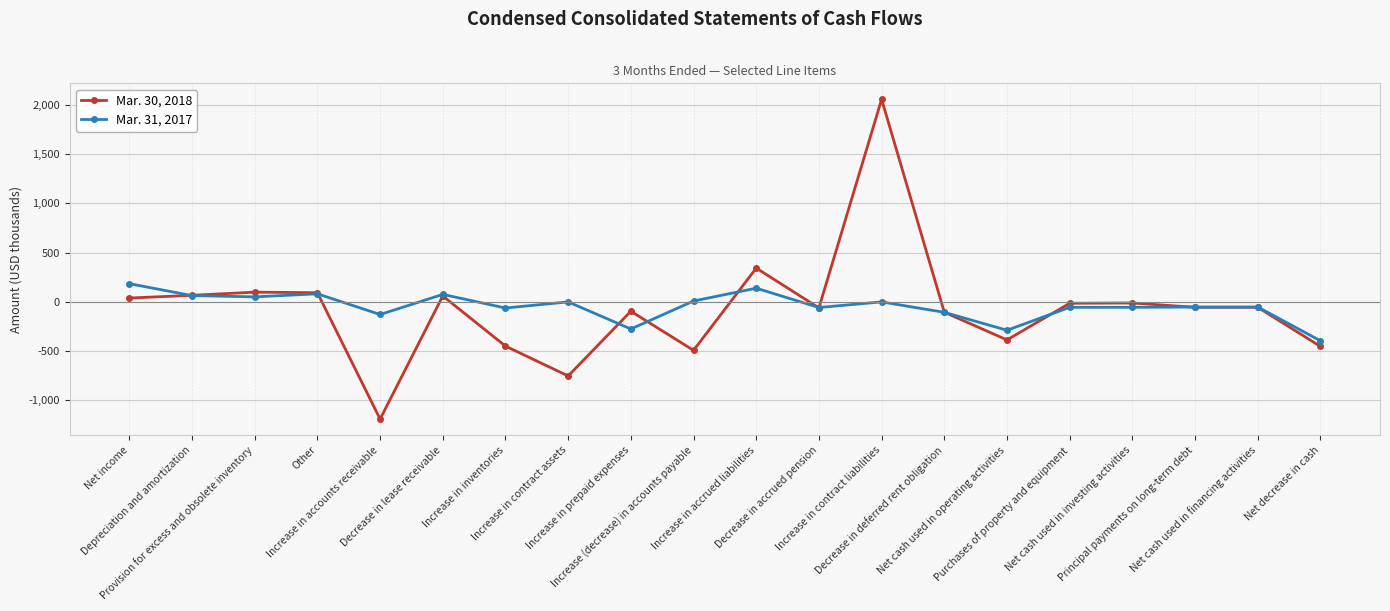

How many times do Mar. 31, 2017 and Mar. 30, 2018 cross each other?

10